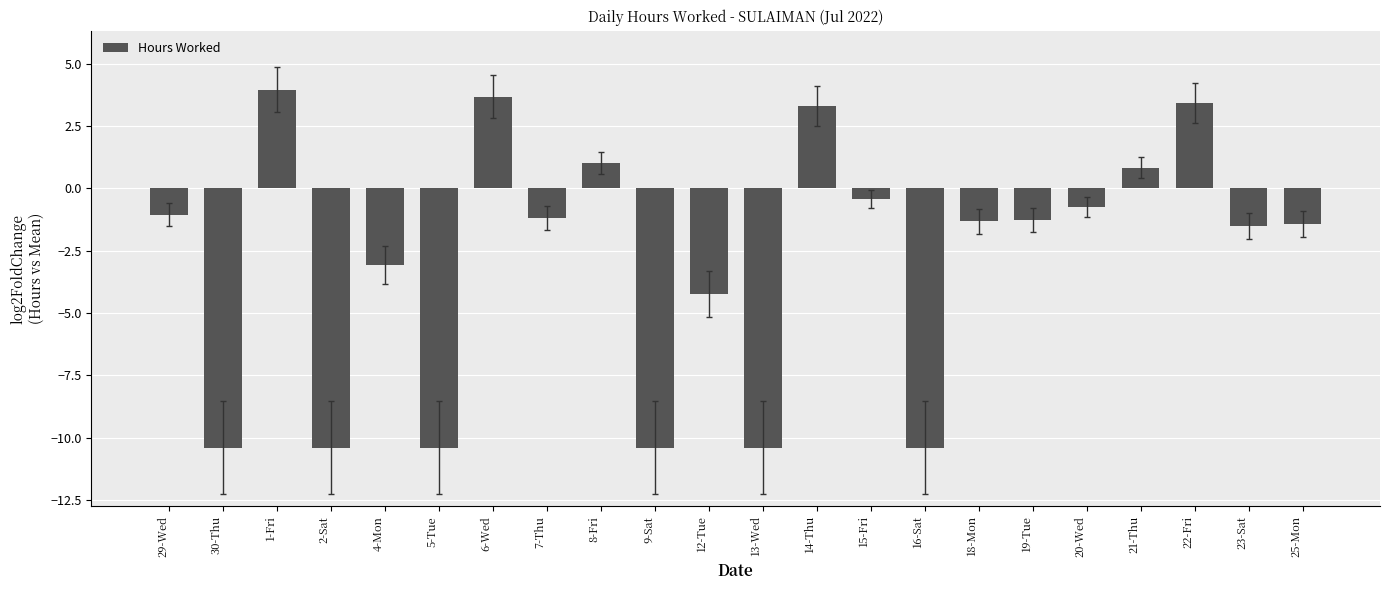

How many distinct data groups are displayed?

1